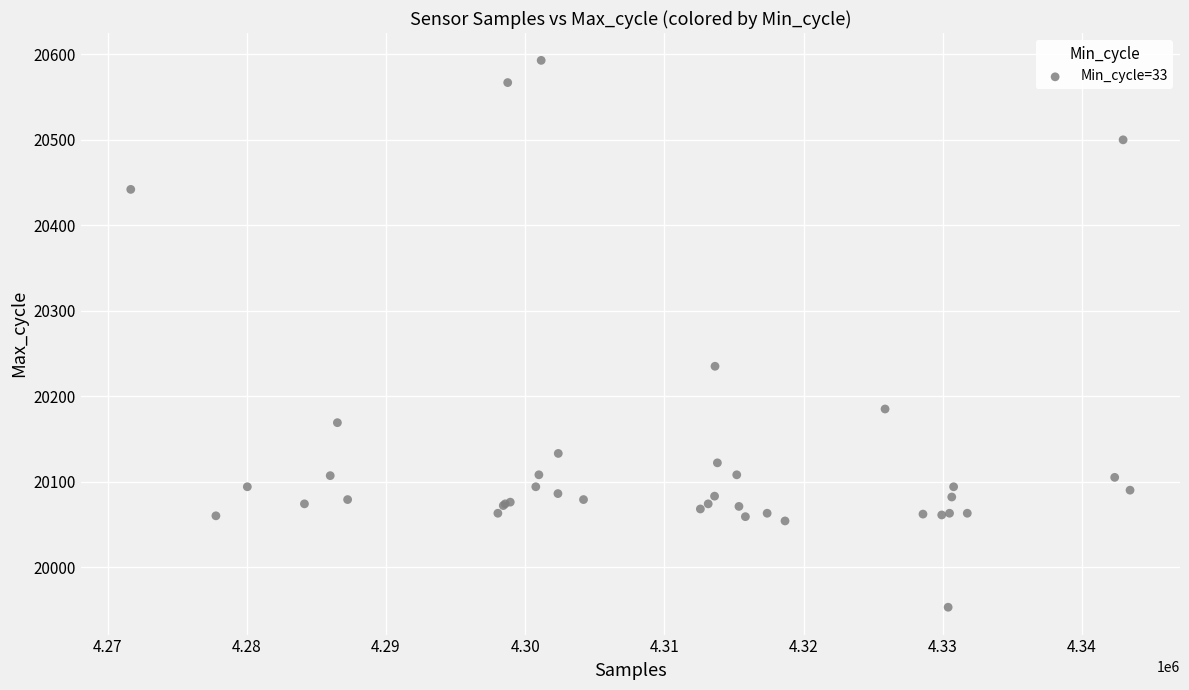

What Y value in the scatter plot is closest to 20273?

20235